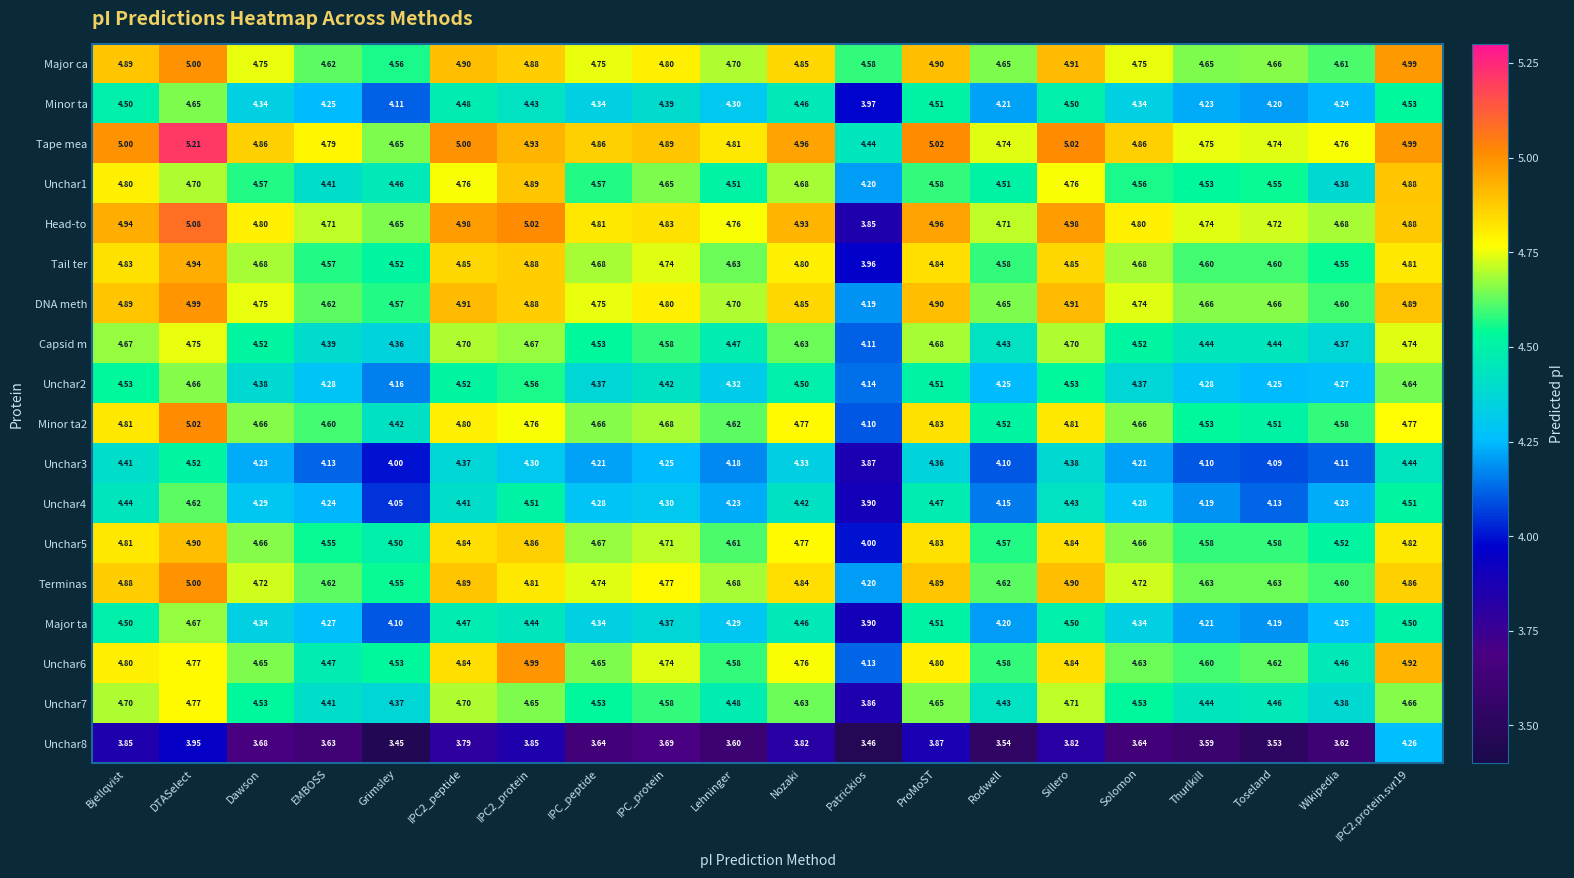

Where is DNA meth nearest to the value 4?

Patrickios